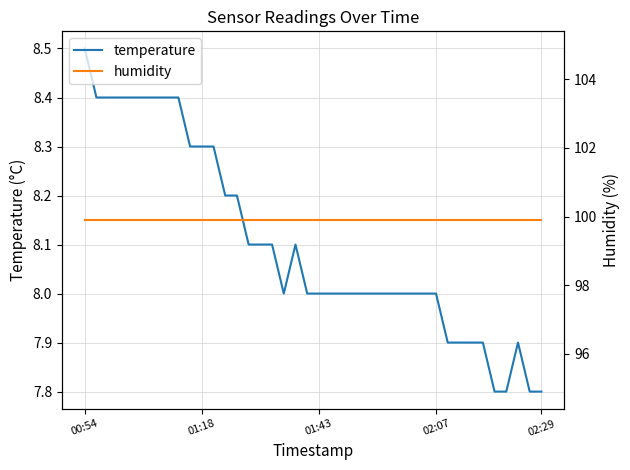

Where is the first local maximum for temperature?

18